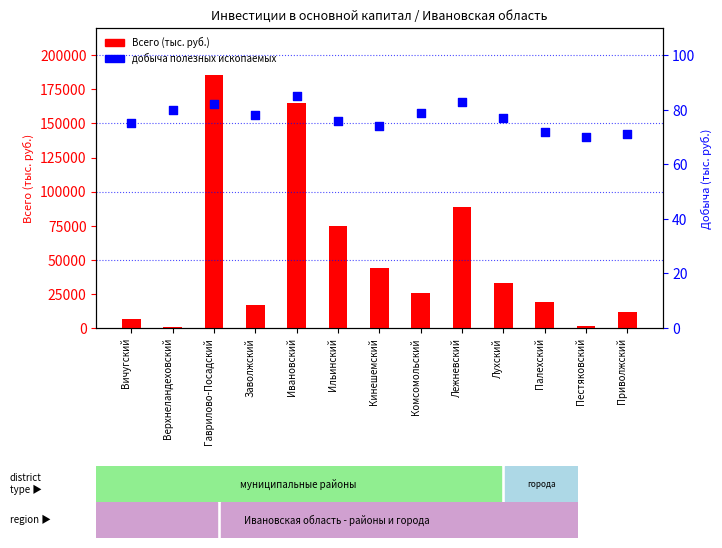

At how many categories does at least one series exceed 179237?

1